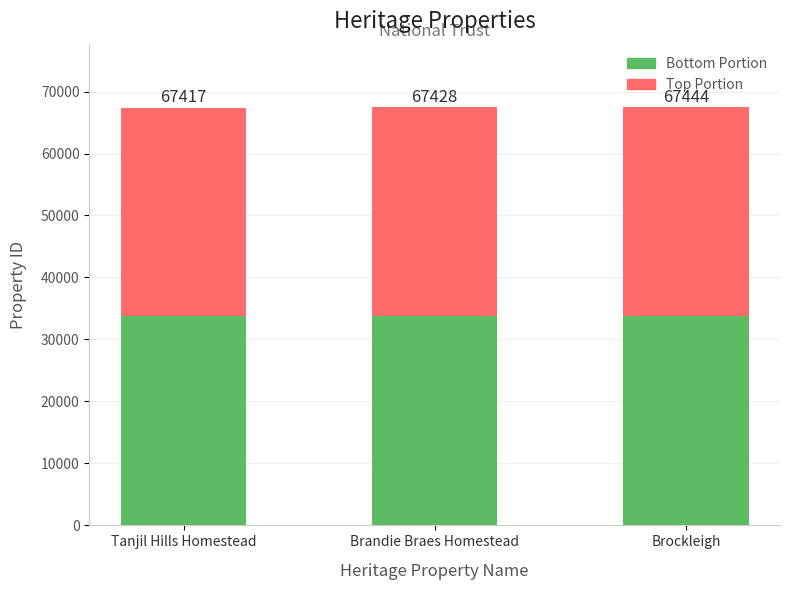

How many bars are there in total?

3